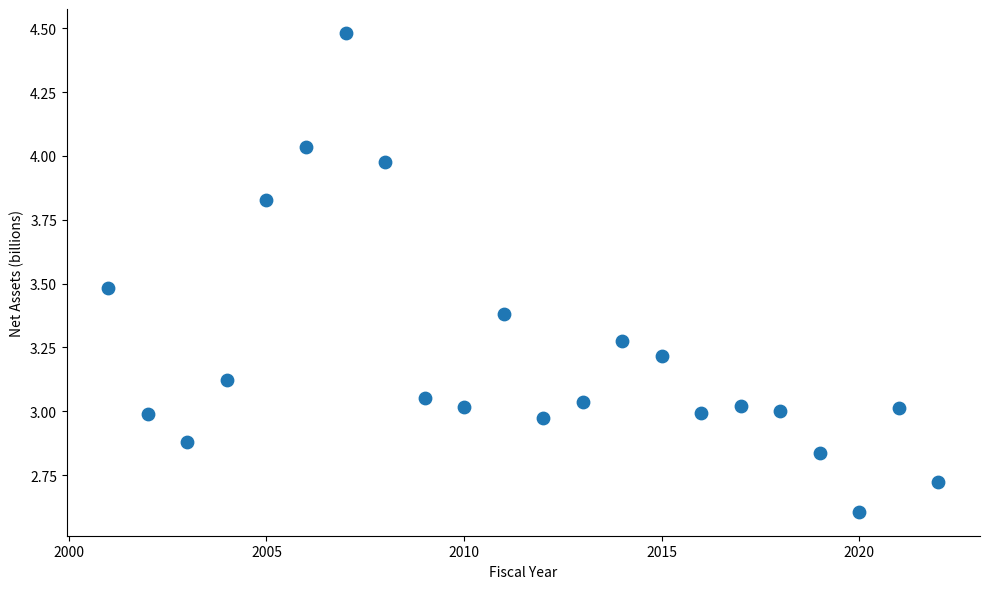

What is the range of X values (max minus min)?

21.0